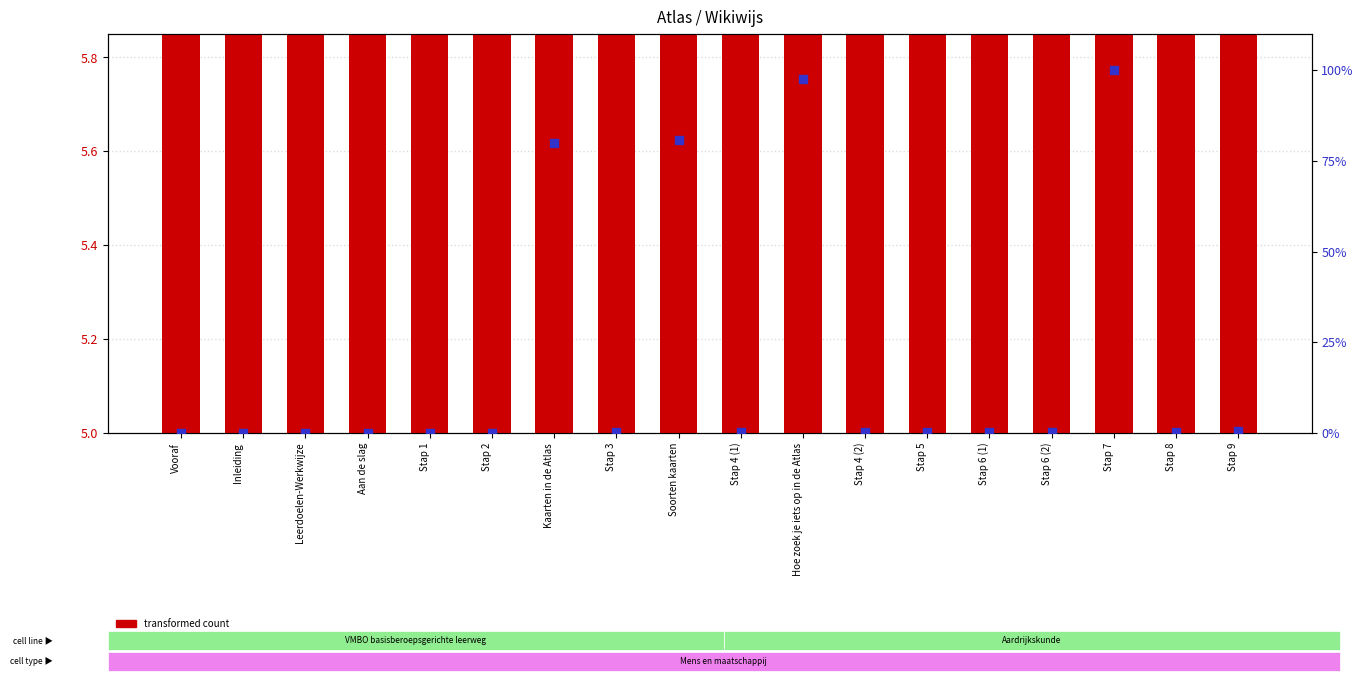

Which series has the largest Y range (max minus min)?

percentile rank within the sample